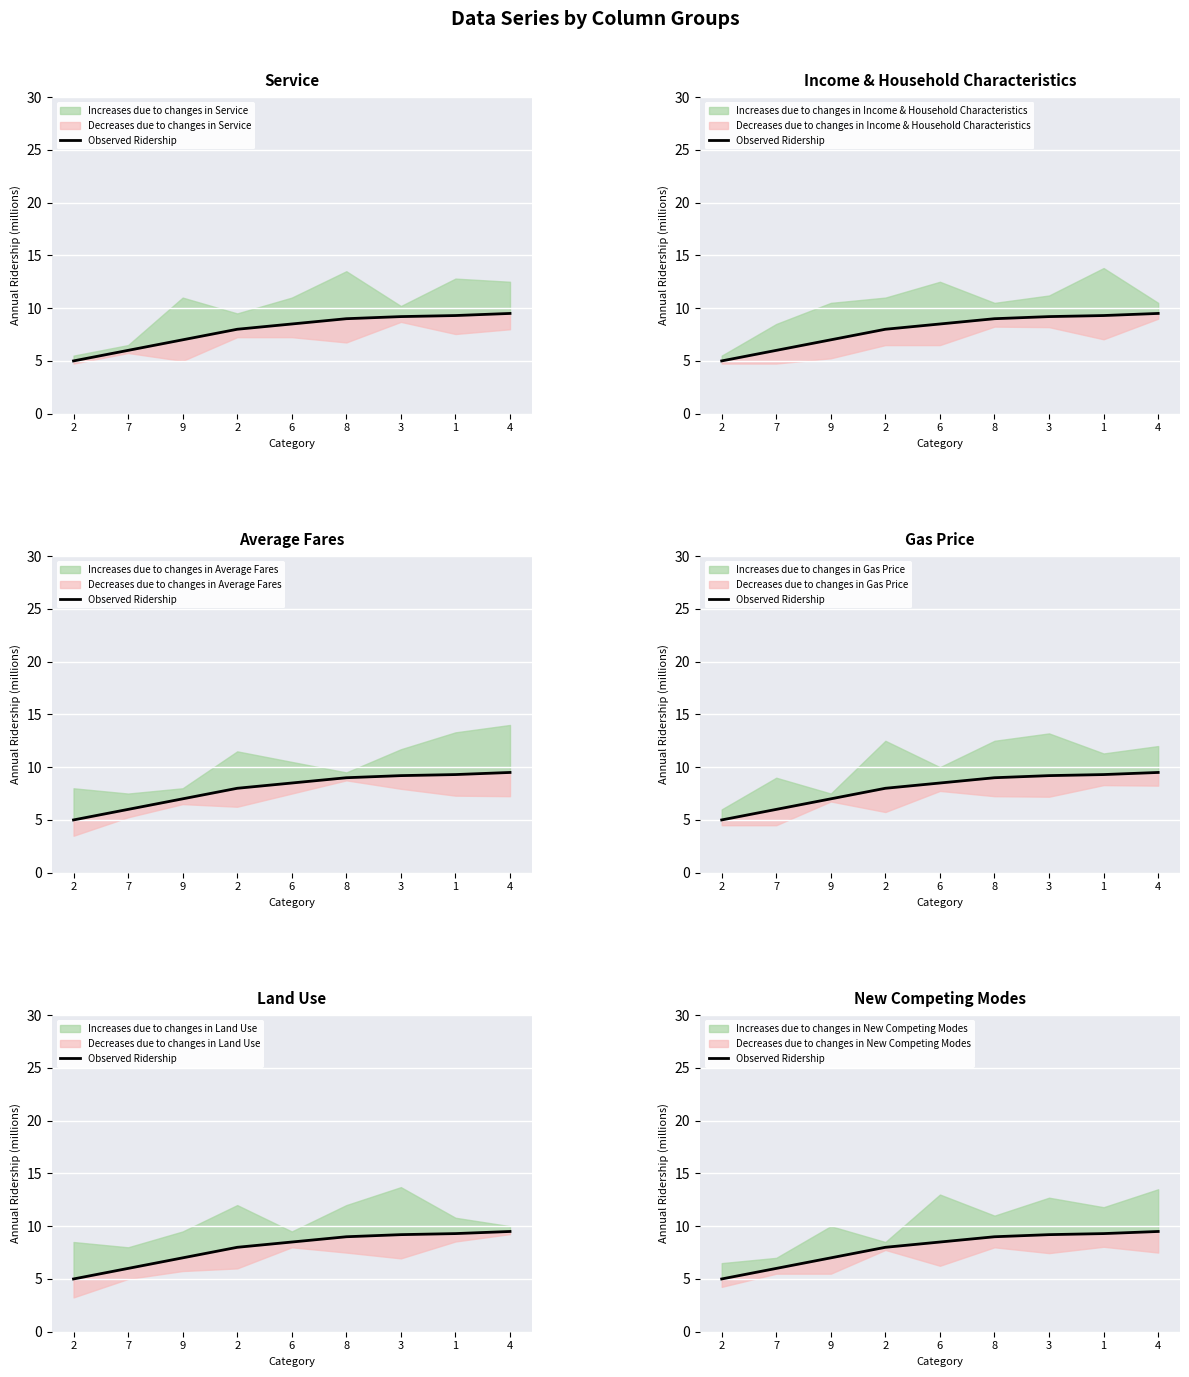

Which category has the lowest value across all series?

2